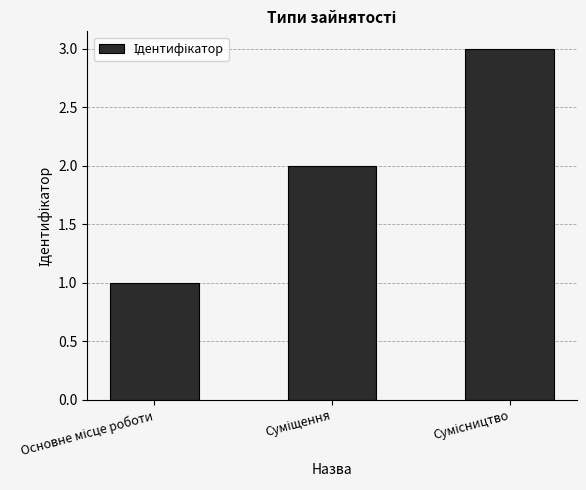

What is the maximum value shown in the chart?

3